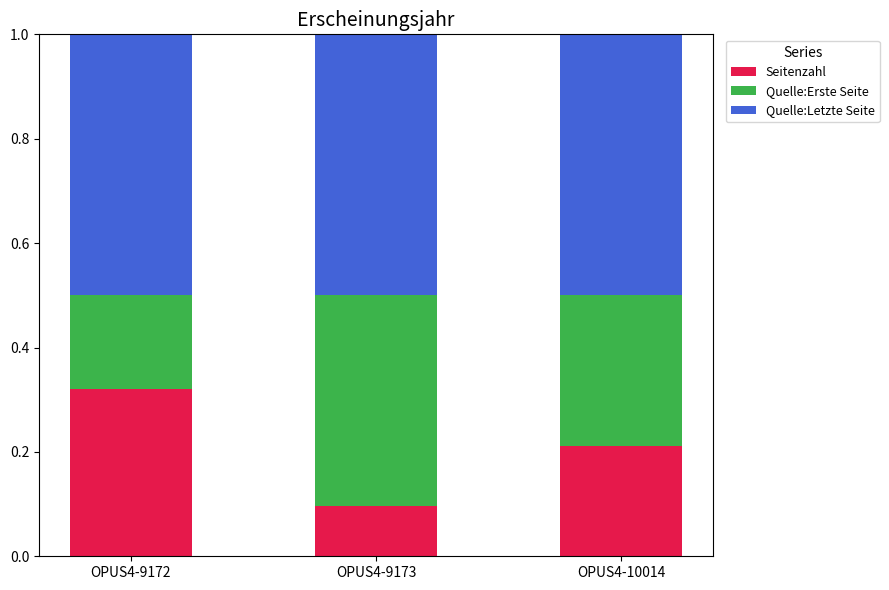

What is the lowest value of the Seitenzahl series?

0.1